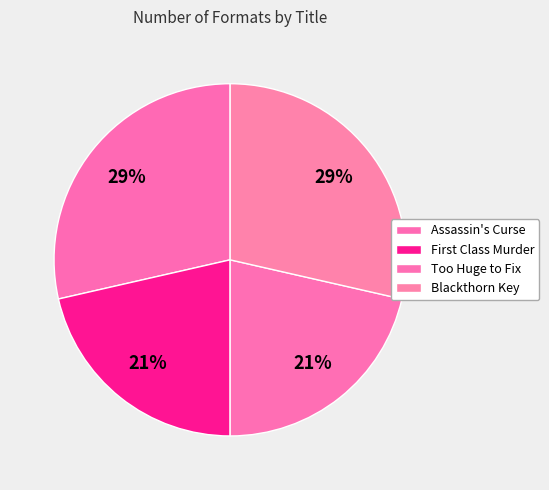

How many segments does this pie chart have?

4